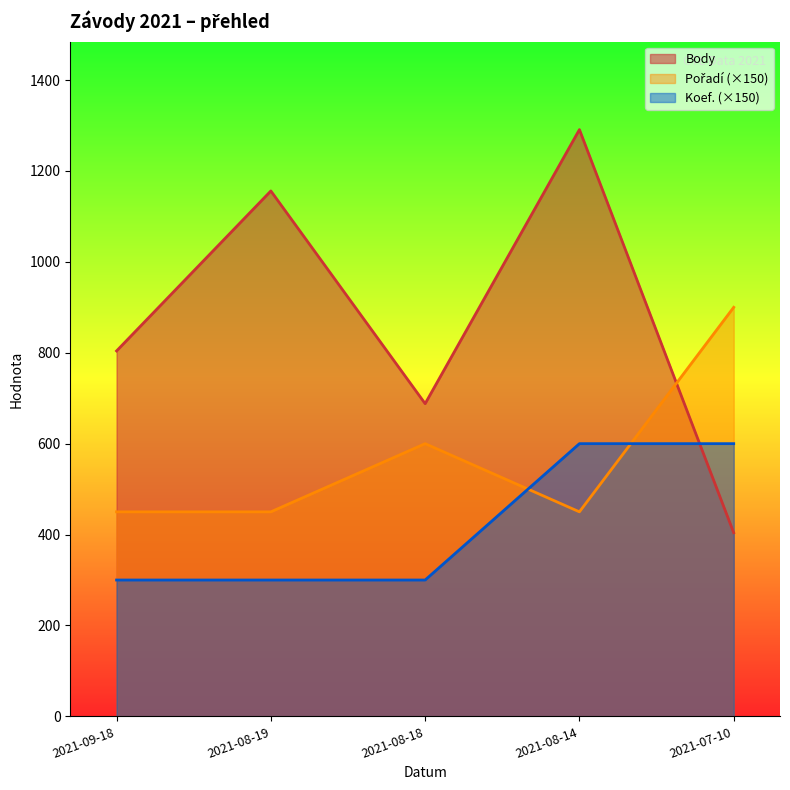

What is the label of the 4th point from the left?

2021-08-14